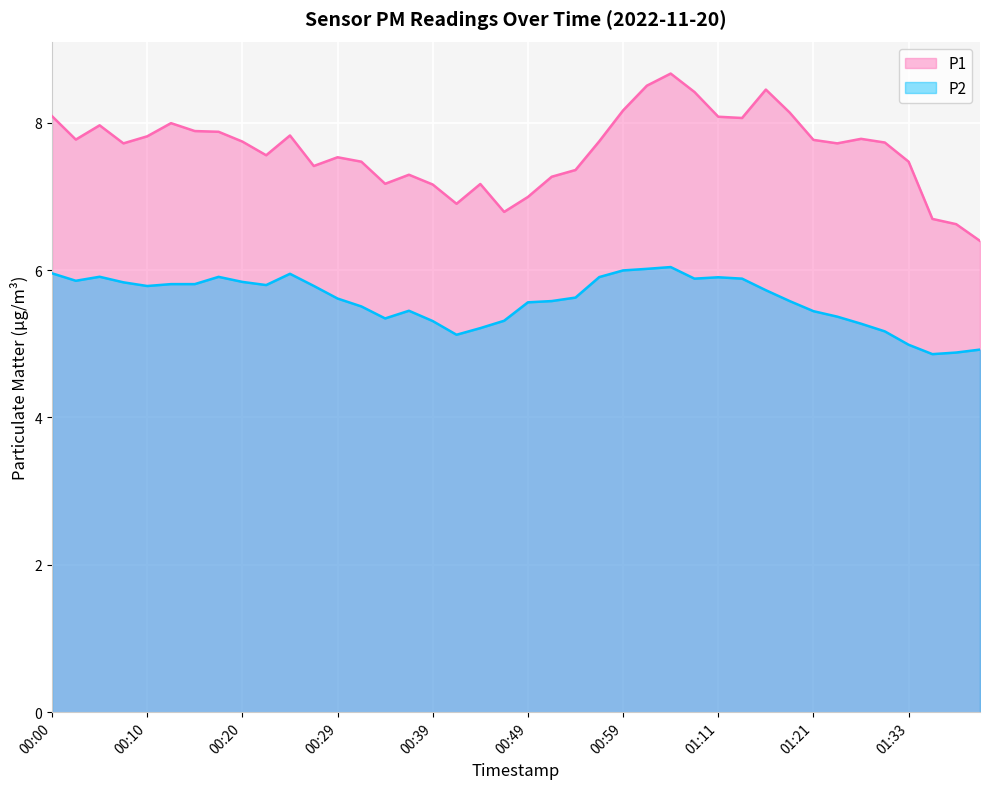

Between 00:10 and 00:20, which series saw the biggest shift?

P1